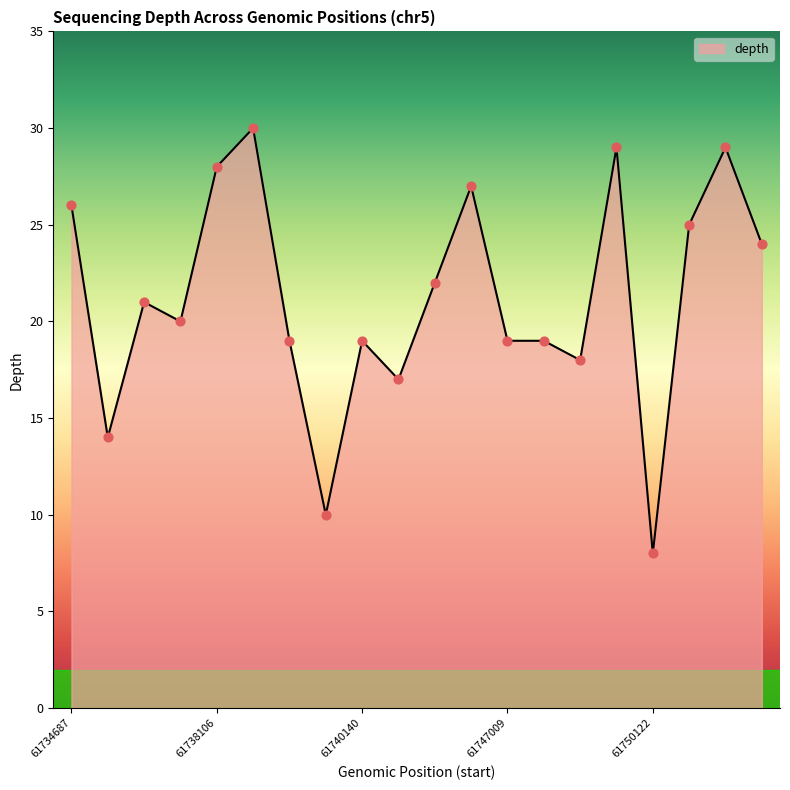

What is the difference between the maximum and minimum values?

22